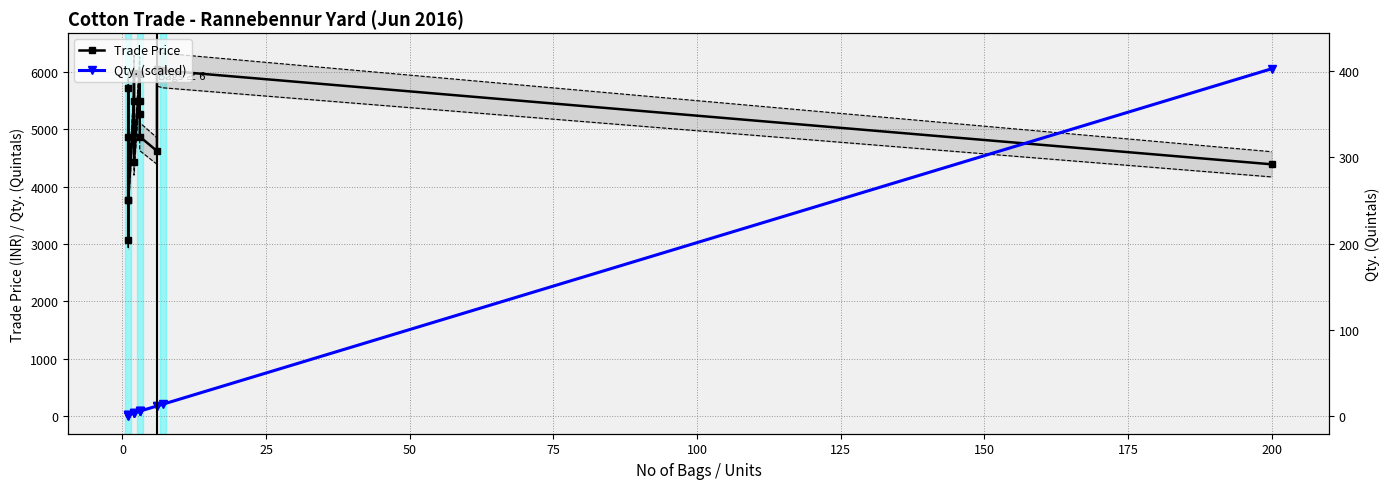

What is the spread (max minus min) of values at 0?

4838.9